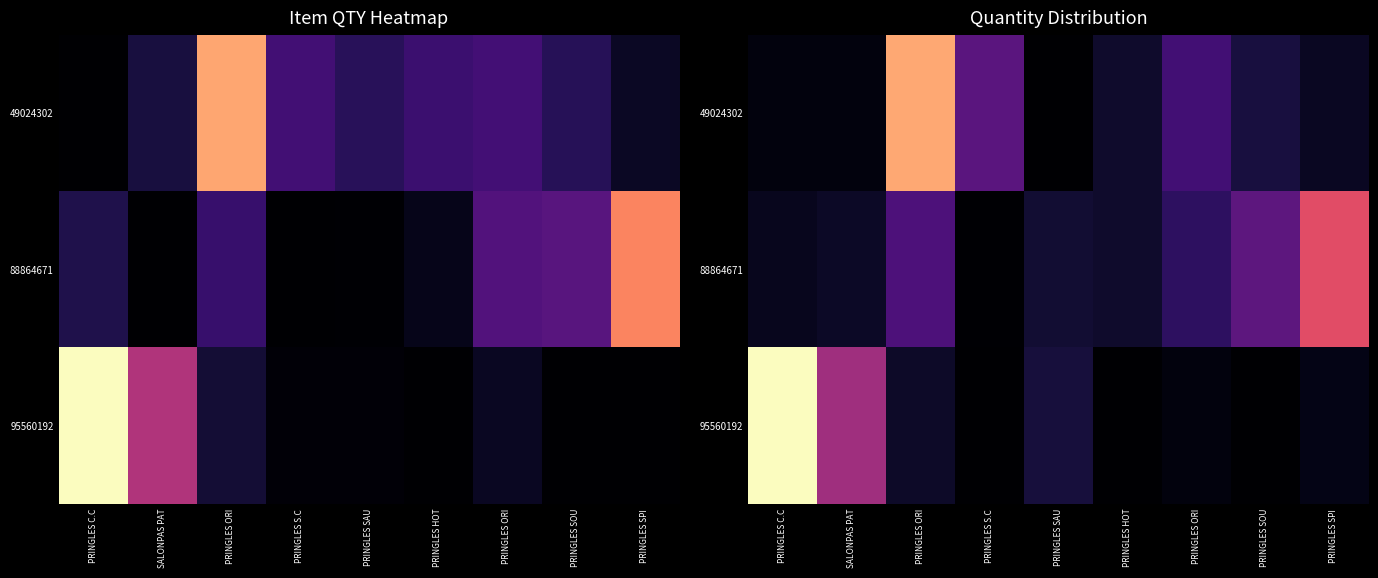

What is the difference between the highest and lowest values at PRINGLES ORI?

1378.3